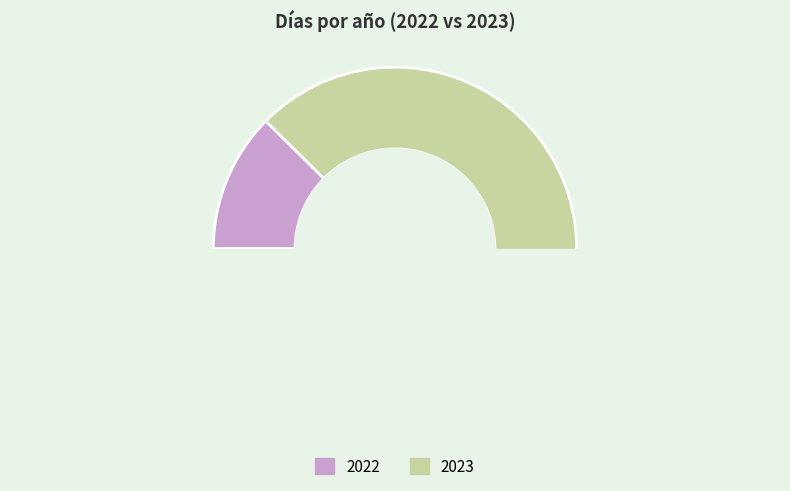

To the nearest percent, what is the combined percentage of 2023 and 2022?

100%